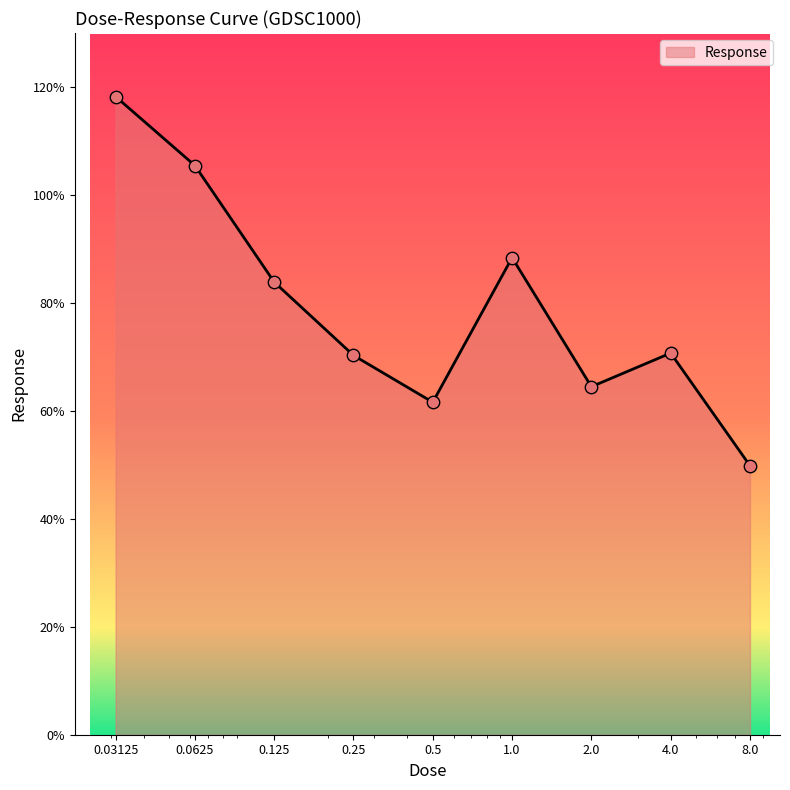

What is the greatest value displayed?

118.2